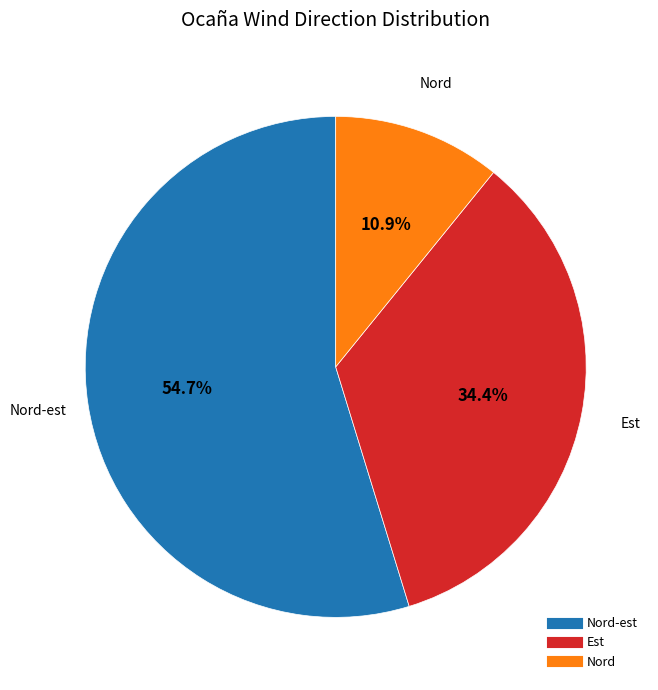

Is there a majority slice in this chart?

Yes